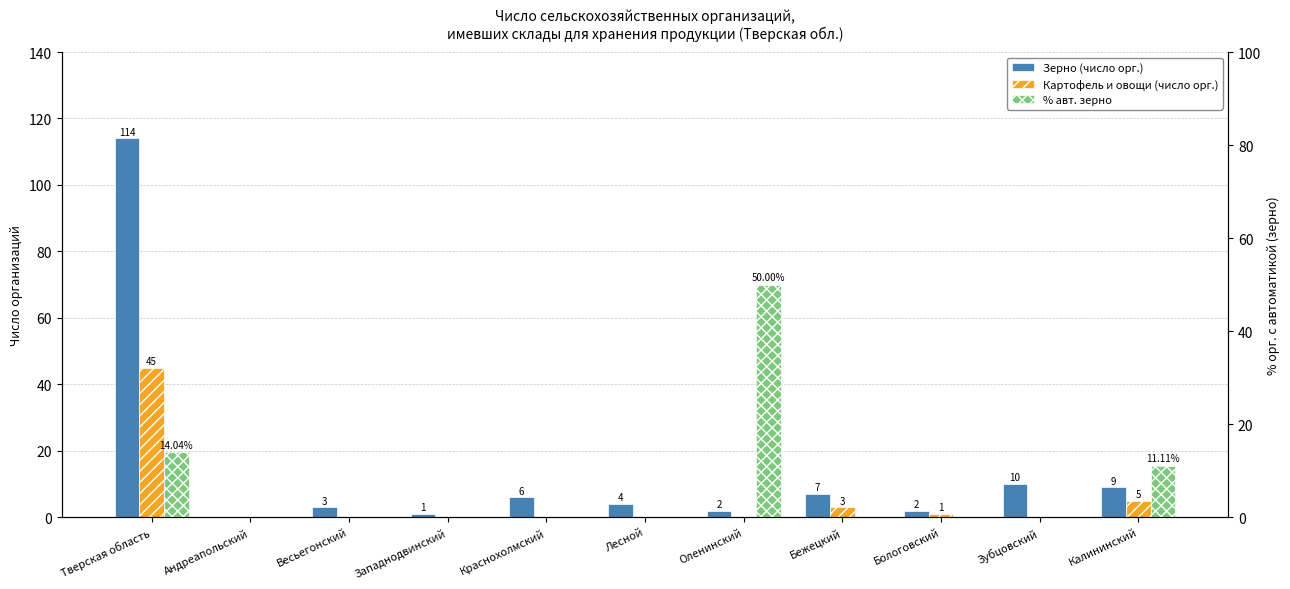

What position from the left is Калининский?

11